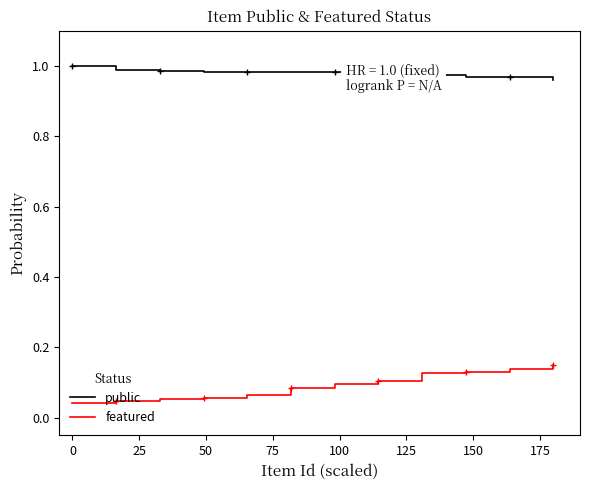

Which series has the largest range (max minus min)?

featured